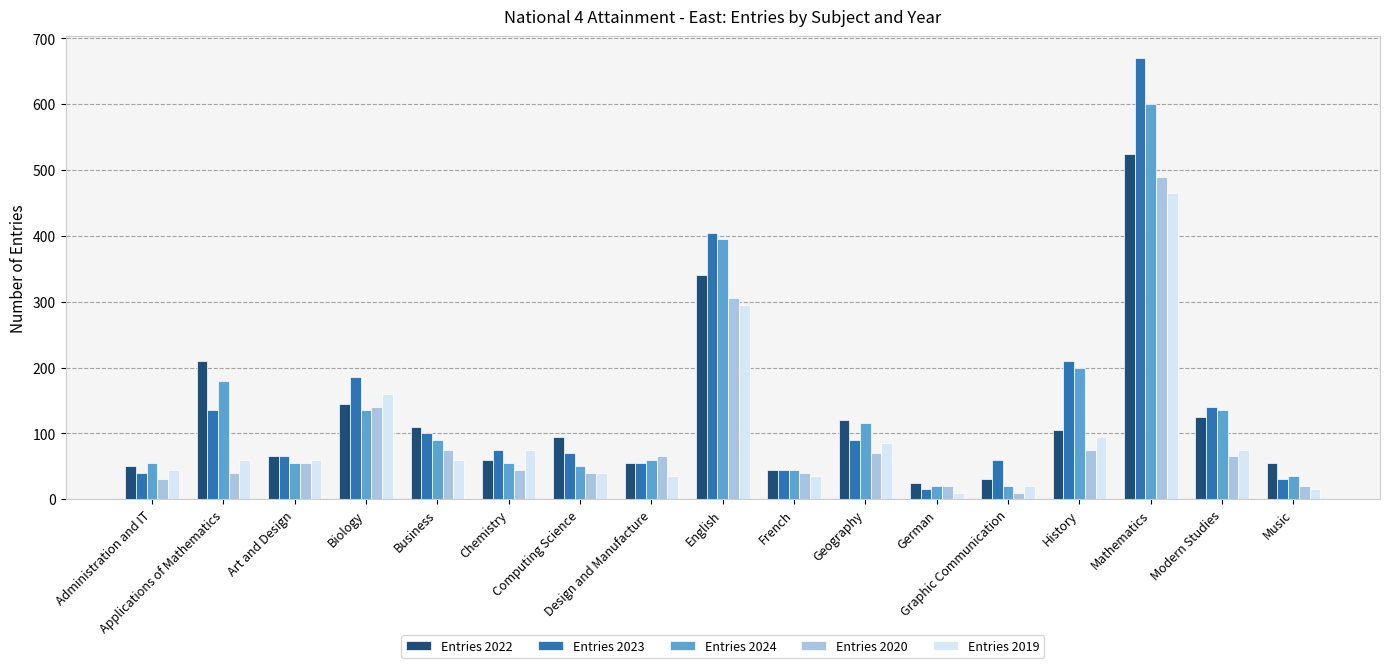

What is the maximum value for Entries 2024?

600